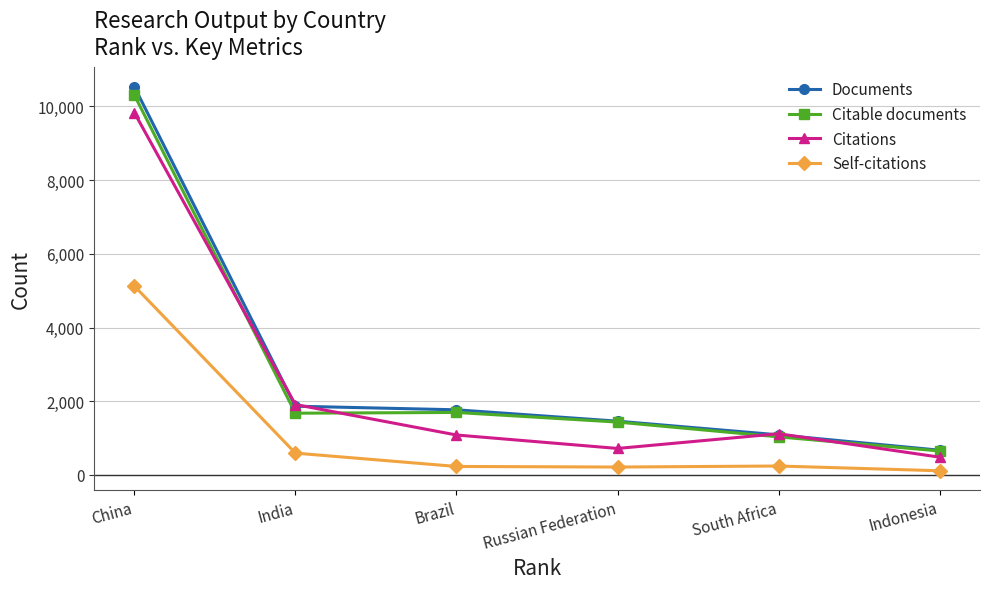

The value of Documents at South Africa is 1548. True or false?

False